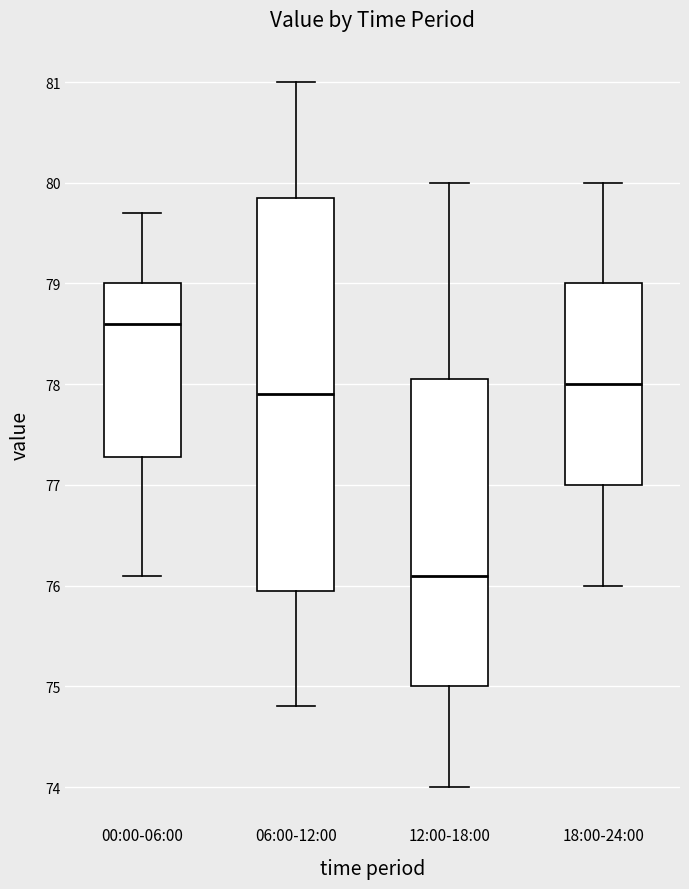

Reading left to right, read every box against the y-axis: the position of its median line, the range the box covers, and the ends of its whiskers. The values are not printed on the chart, so give them approximately, as read against the axis.

00:00-06:00: median 78.6, box 77.3 to 79.0, whiskers 76.1 to 79.7
06:00-12:00: median 77.9, box 76.0 to 79.9, whiskers 74.8 to 81.0
12:00-18:00: median 76.1, box 75.0 to 78.1, whiskers 74.0 to 80.0
18:00-24:00: median 78.0, box 77.0 to 79.0, whiskers 76.0 to 80.0